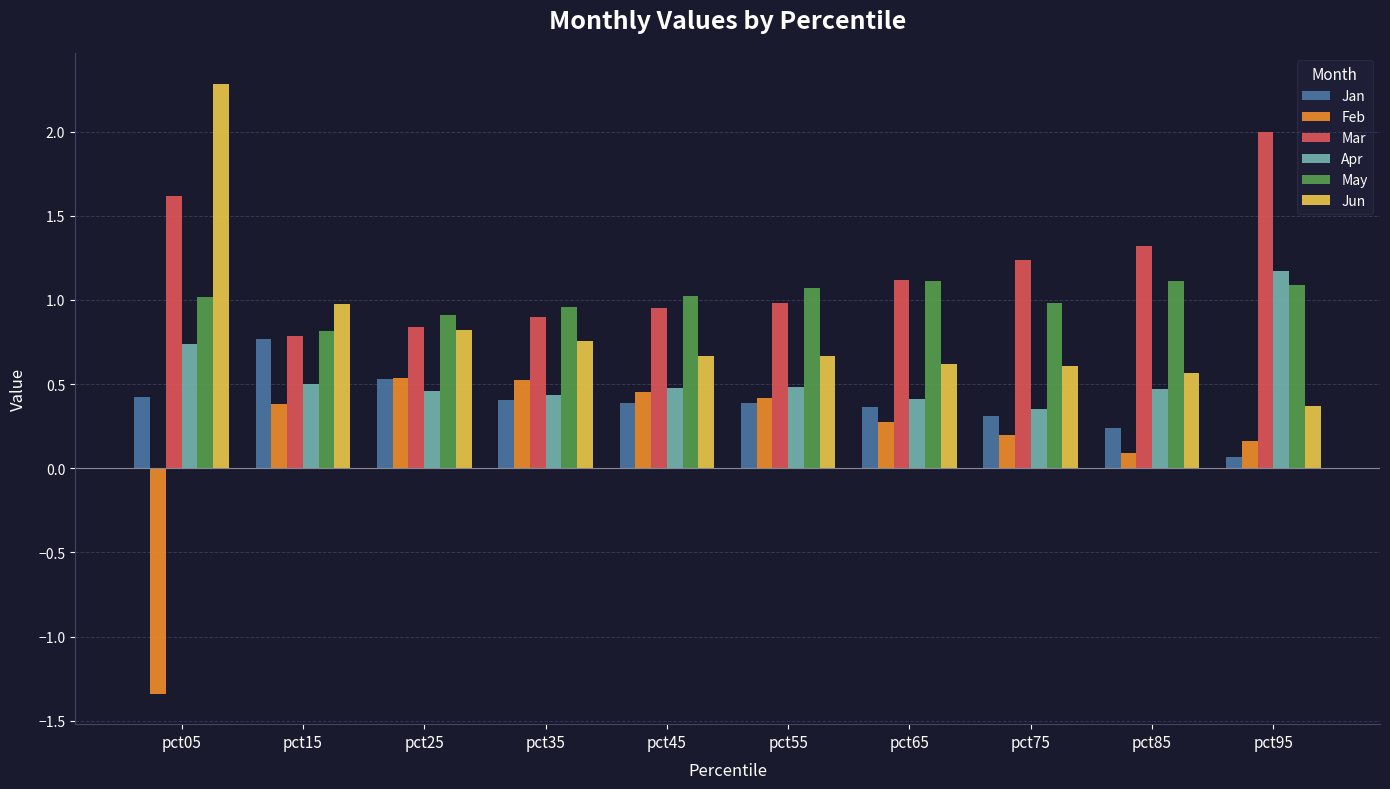

The value of Jan at pct75 is 0.3. True or false?

True